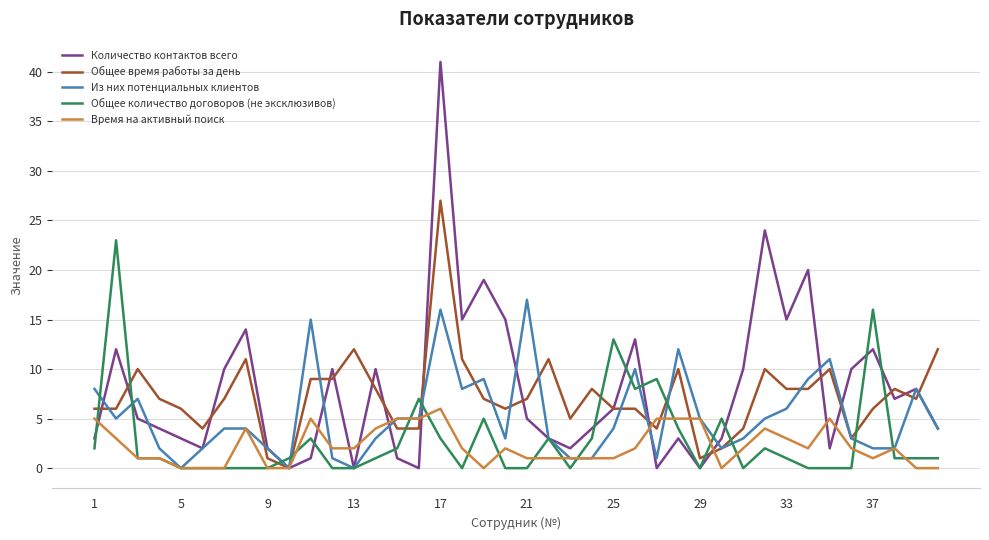

What is the maximum value for Общее количество договоров (не эксклюзивов)?

23